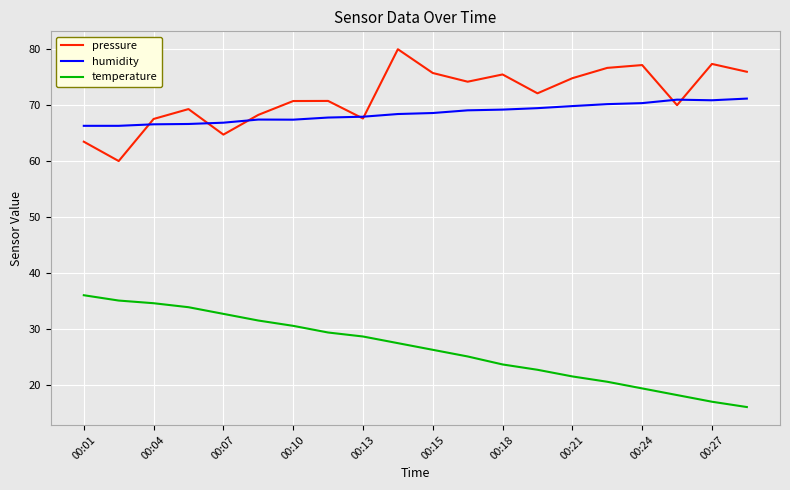

Rank the series by their maximum value, from highest to lowest.

pressure, humidity, temperature